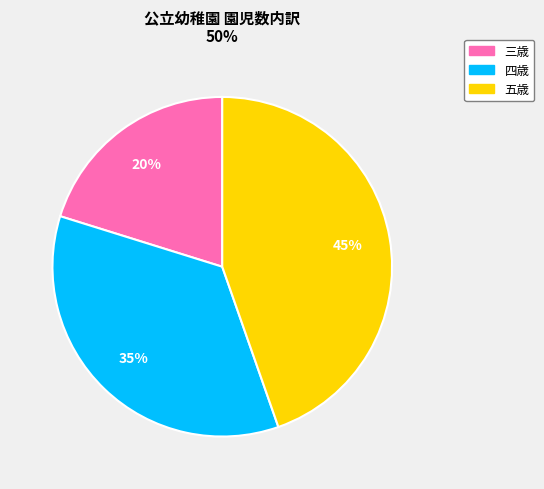

The 三歳 slice represents 20% of the pie. True or false?

True